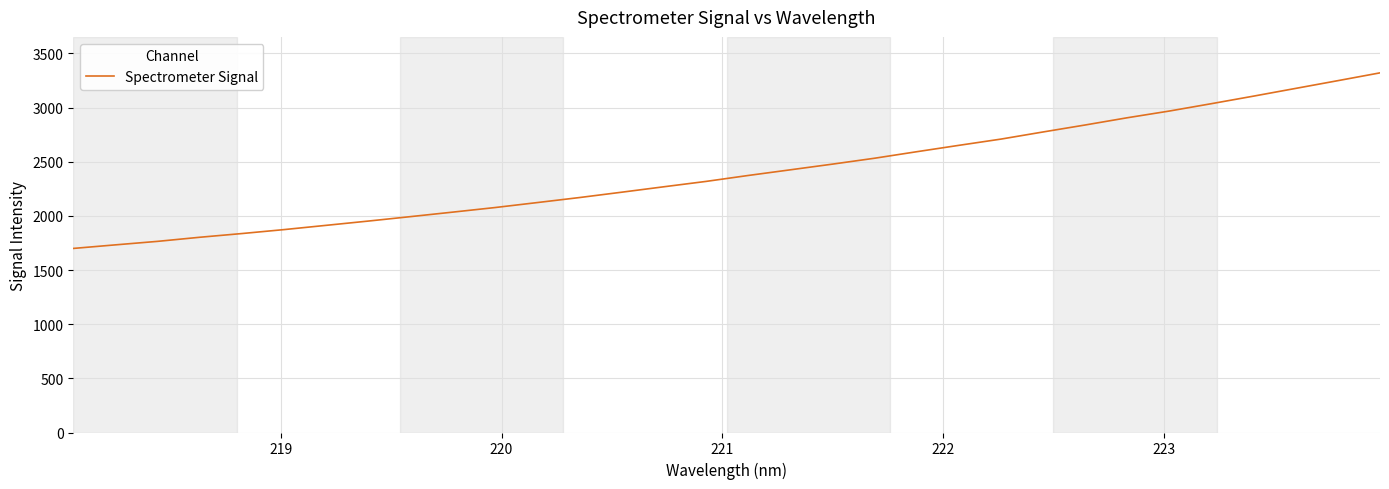

What is the greatest value displayed?

3320.5